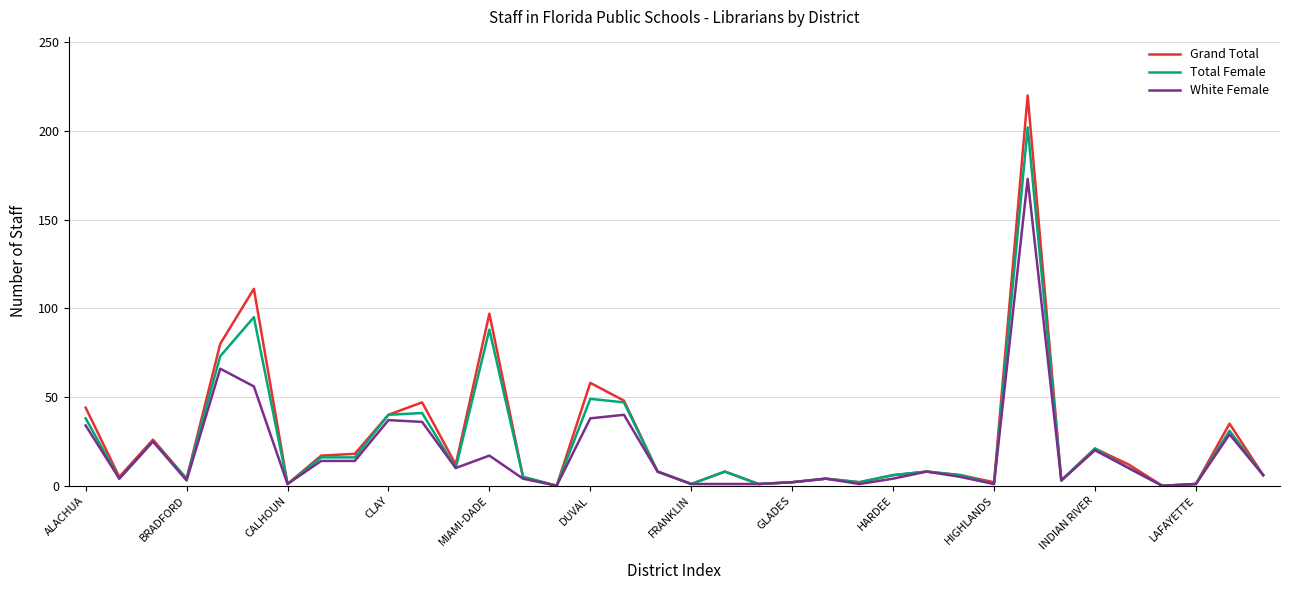

What is the maximum value shown in the chart?

220